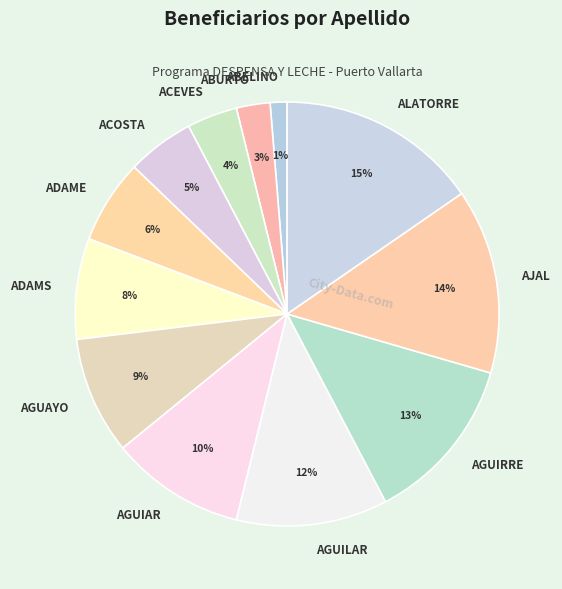

Do ABURTO and AGUILAR together represent more than half of the pie?

No